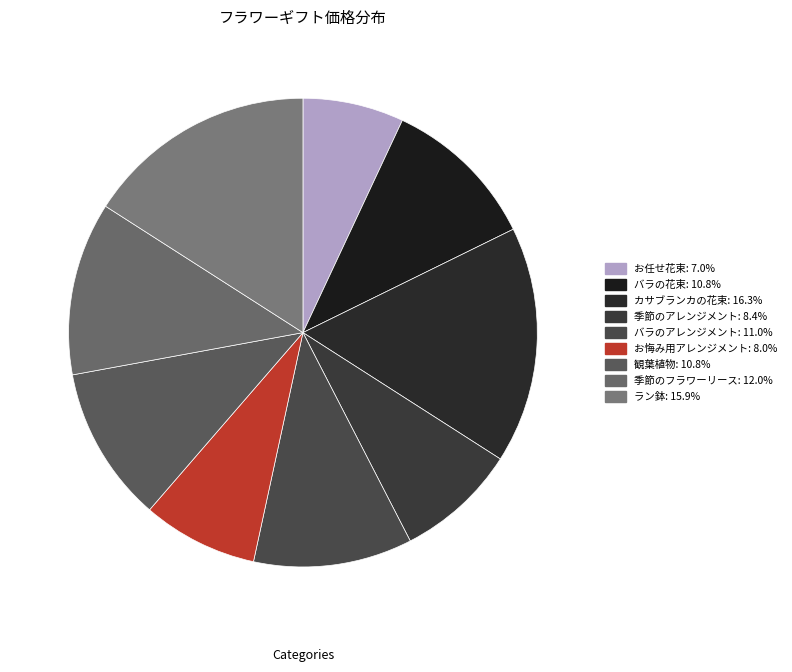

Is 季節のアレンジメント the majority of the pie?

No